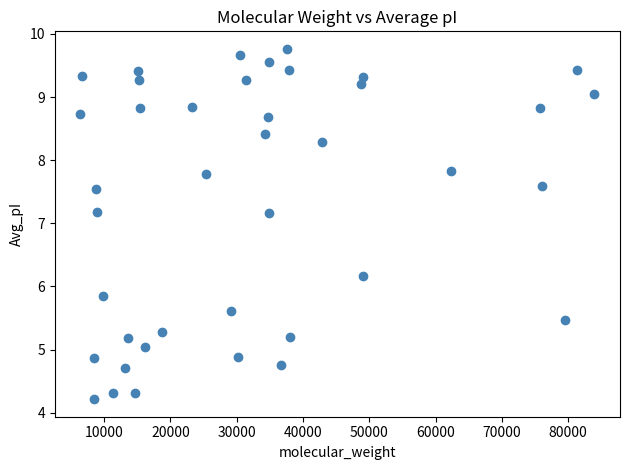

What is the range of Y values (max minus min)?

5.6